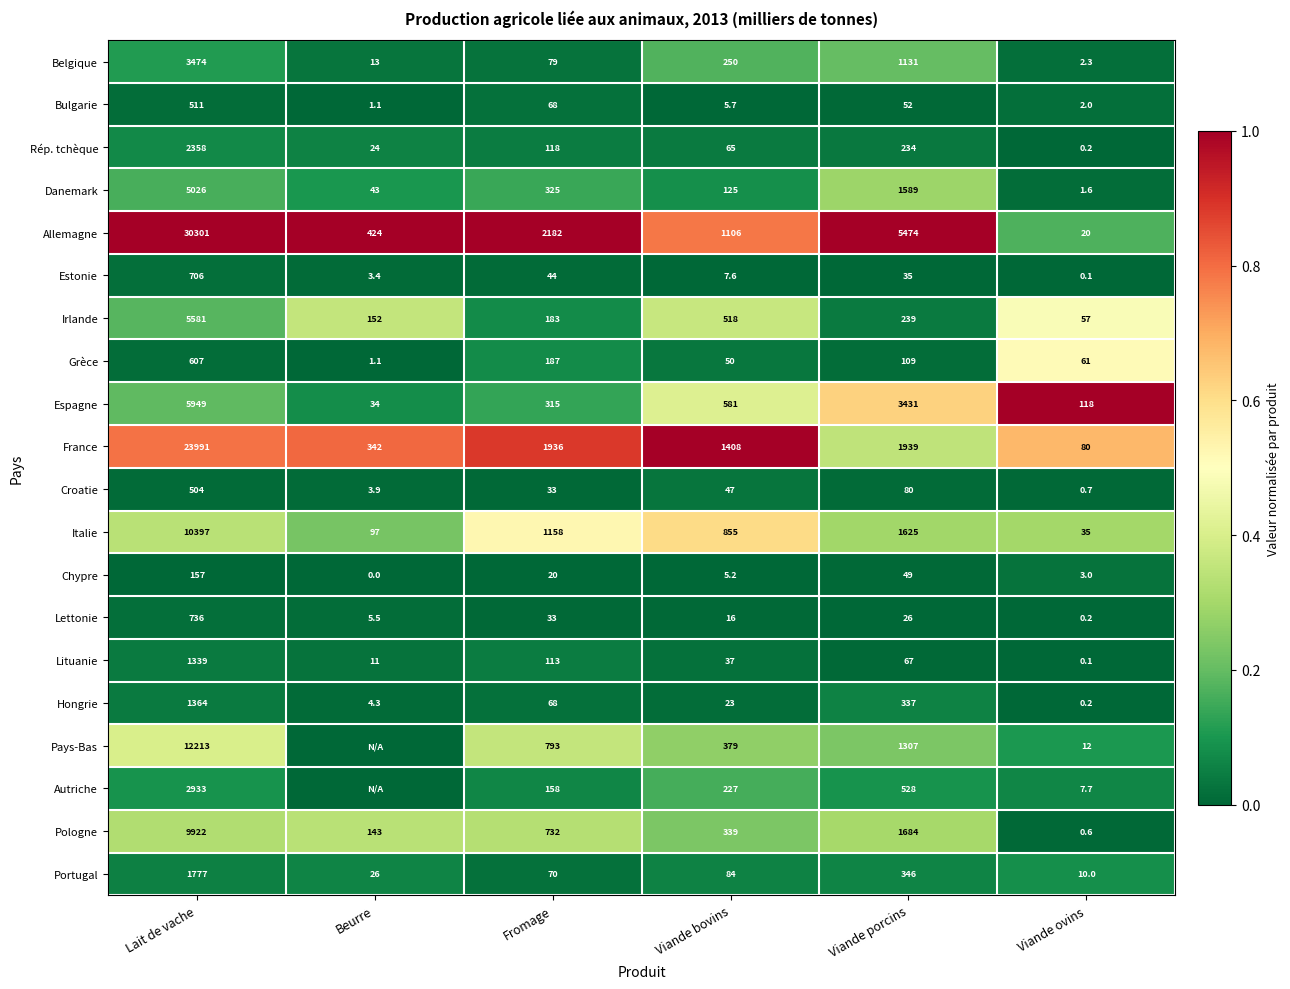

At how many categories does at least one series exceed 0?

6